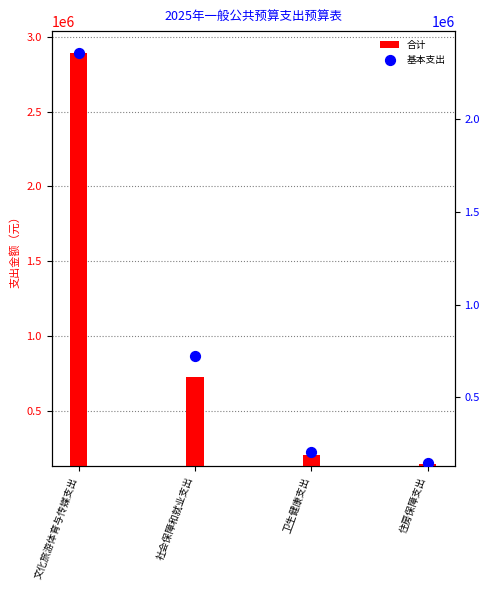

Which series contains the lowest Y value?

合计